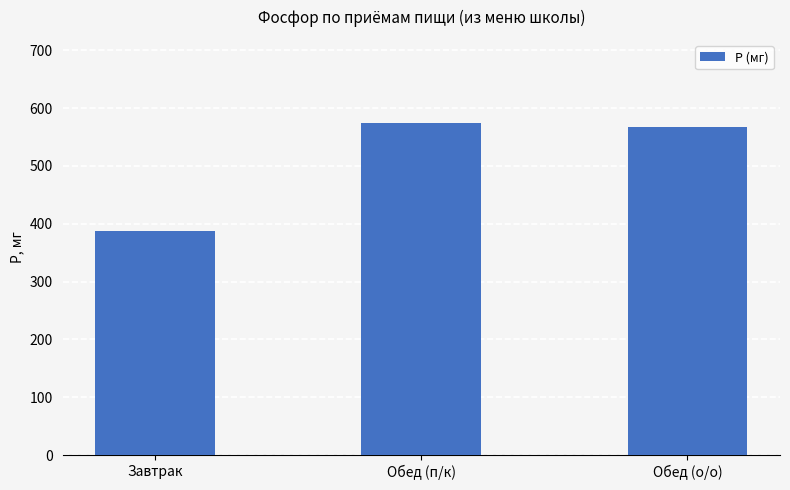

Is it true that the value at Обед (п/к) is 841.1?

False